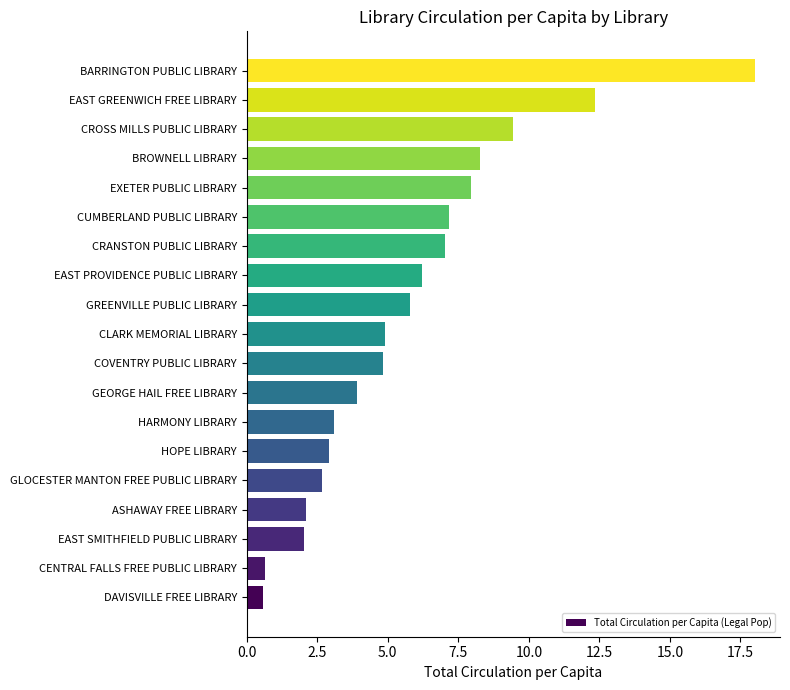

What is the difference between the second highest and minimum values?

11.8